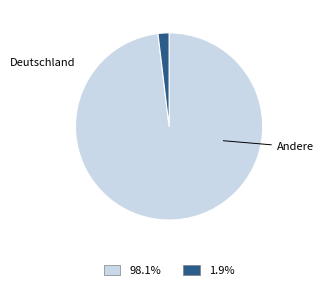

Does any single category account for the majority?

Yes